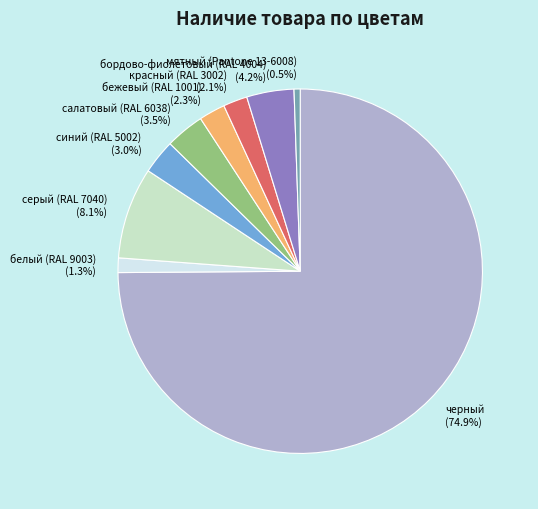

How many slices are in this pie chart?

9